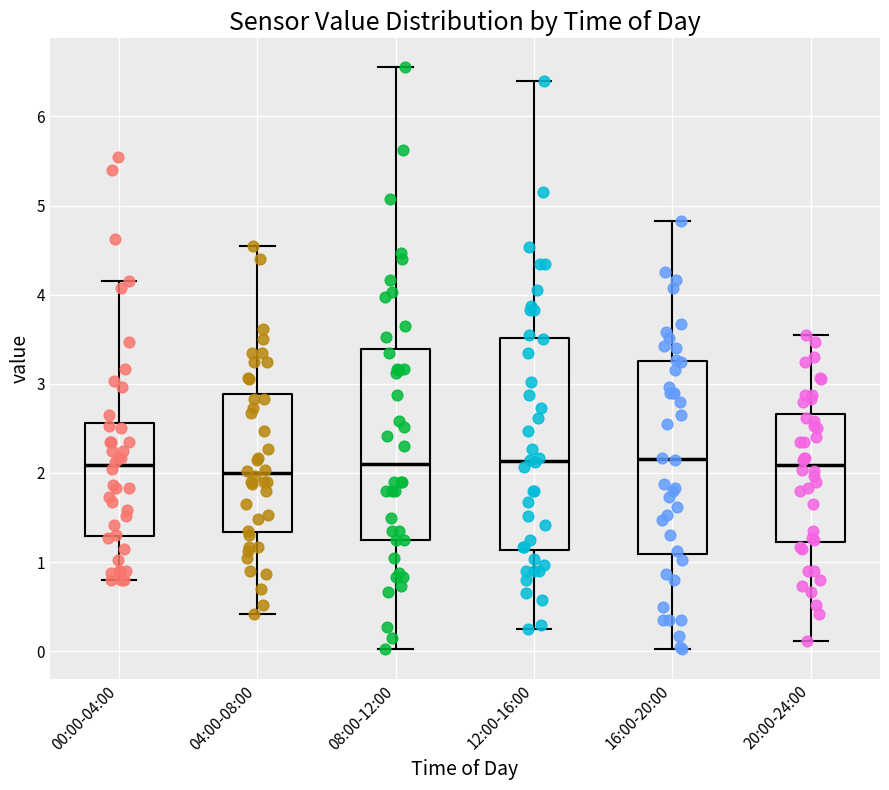

Where does the lower whisker of the box for 00:00-04:00 end on the y-axis? The values are not printed on the chart, so give them approximately, as read against the axis.

0.8